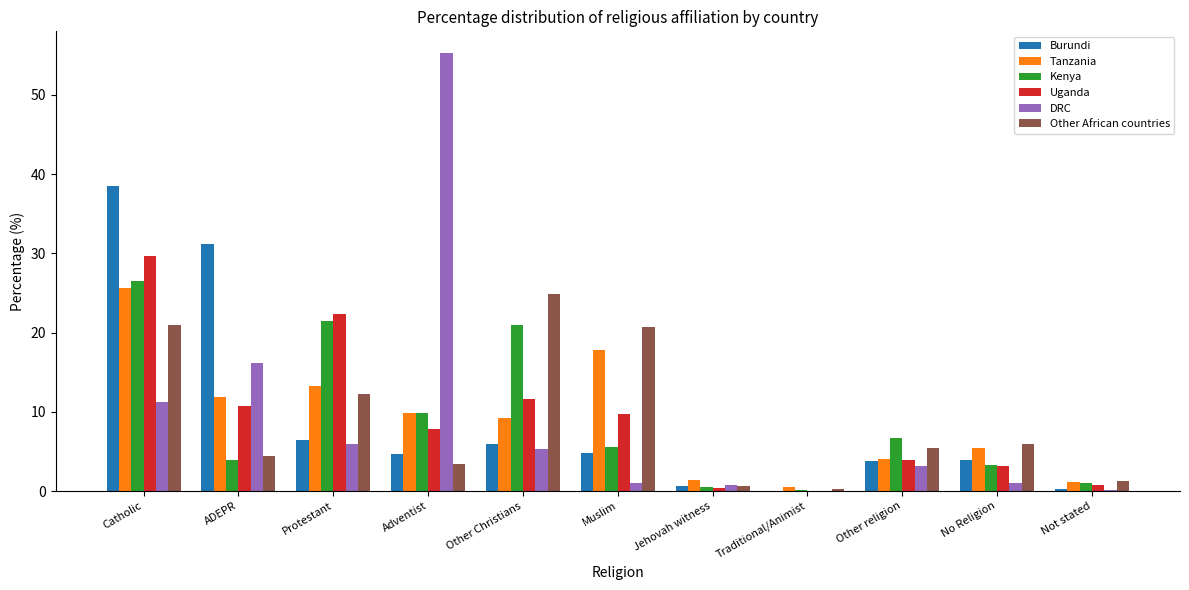

Which series has the widest spread of values?

DRC